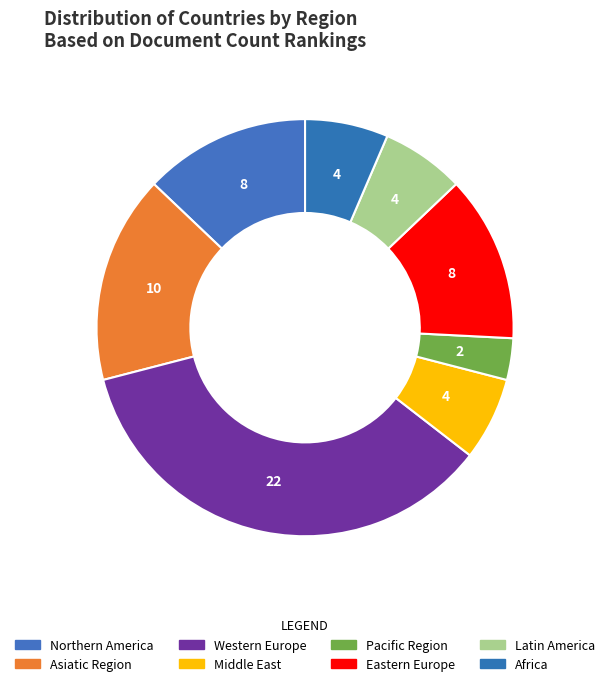

To the nearest percent, what is the difference between the largest and smallest slice percentages?

32%